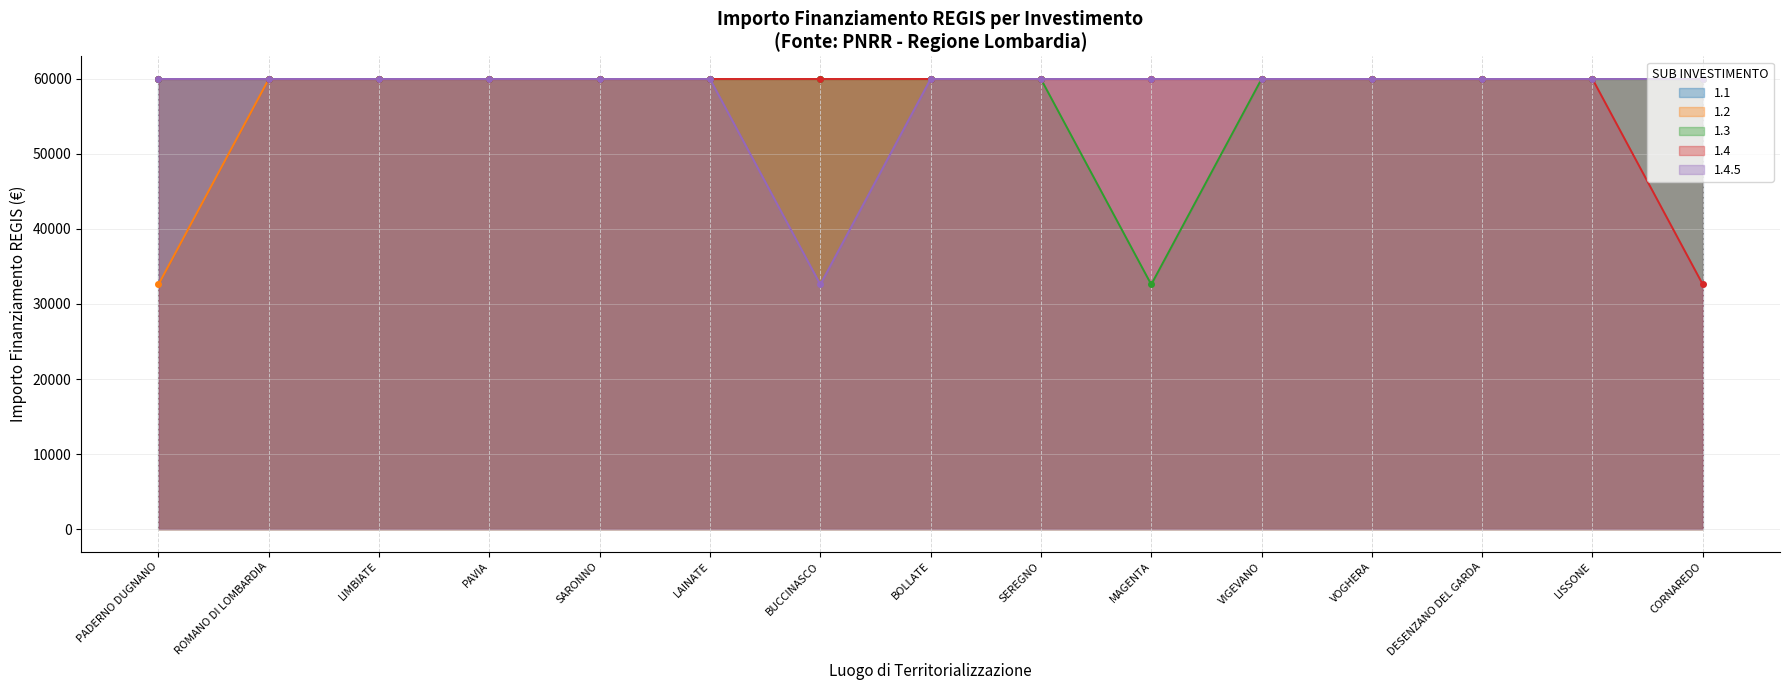

Does the chart display data point markers on the line(s)?

Yes